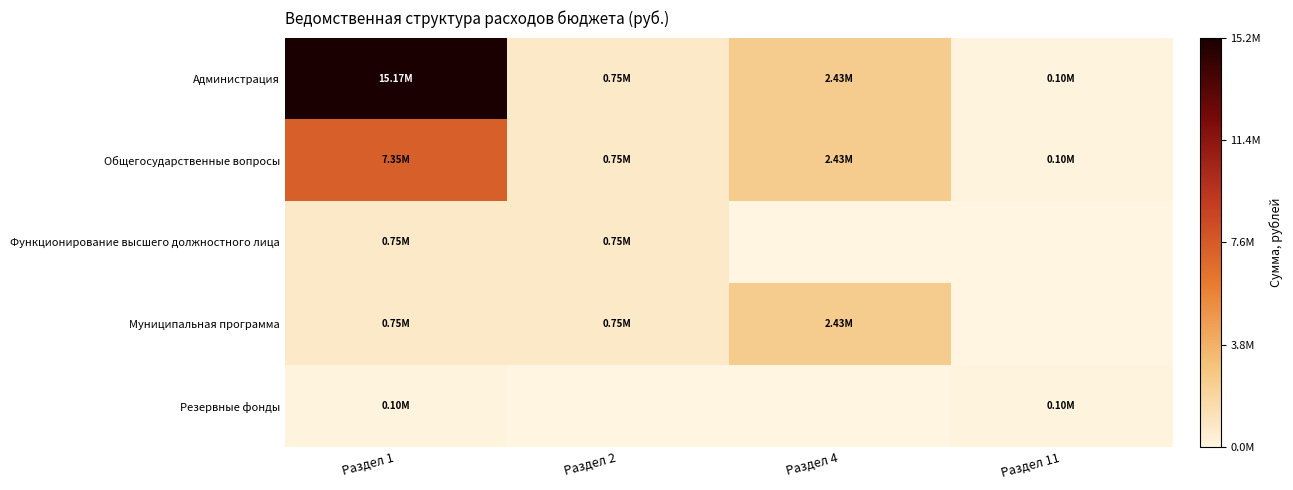

Which series has the largest range (max minus min)?

Администрация